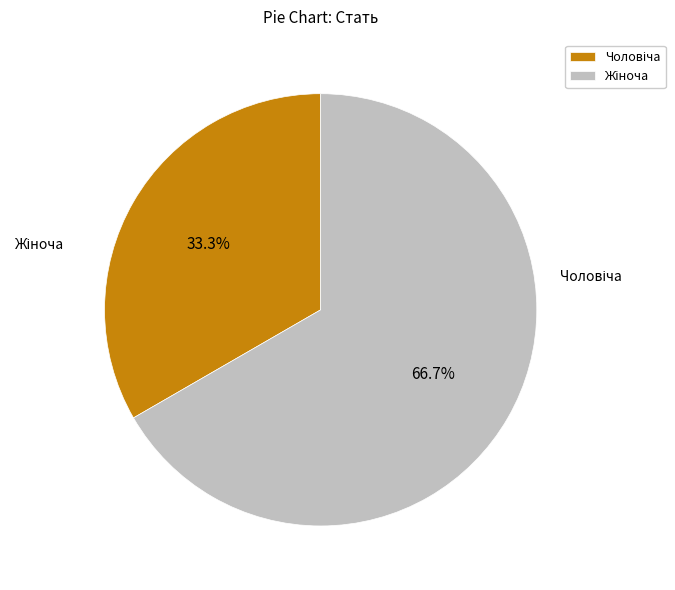

To the nearest percent, what is the difference between the largest and smallest slice percentages?

33%